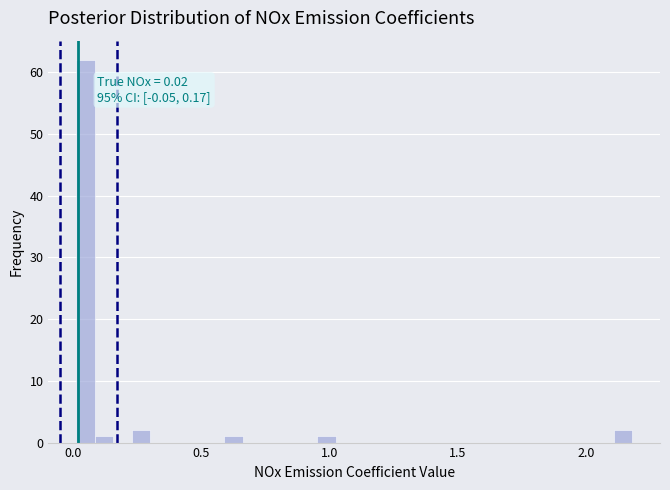

Around what value on the x-axis is the tallest bar? Give the approximate position of its centre, as read against the axis.

0.05